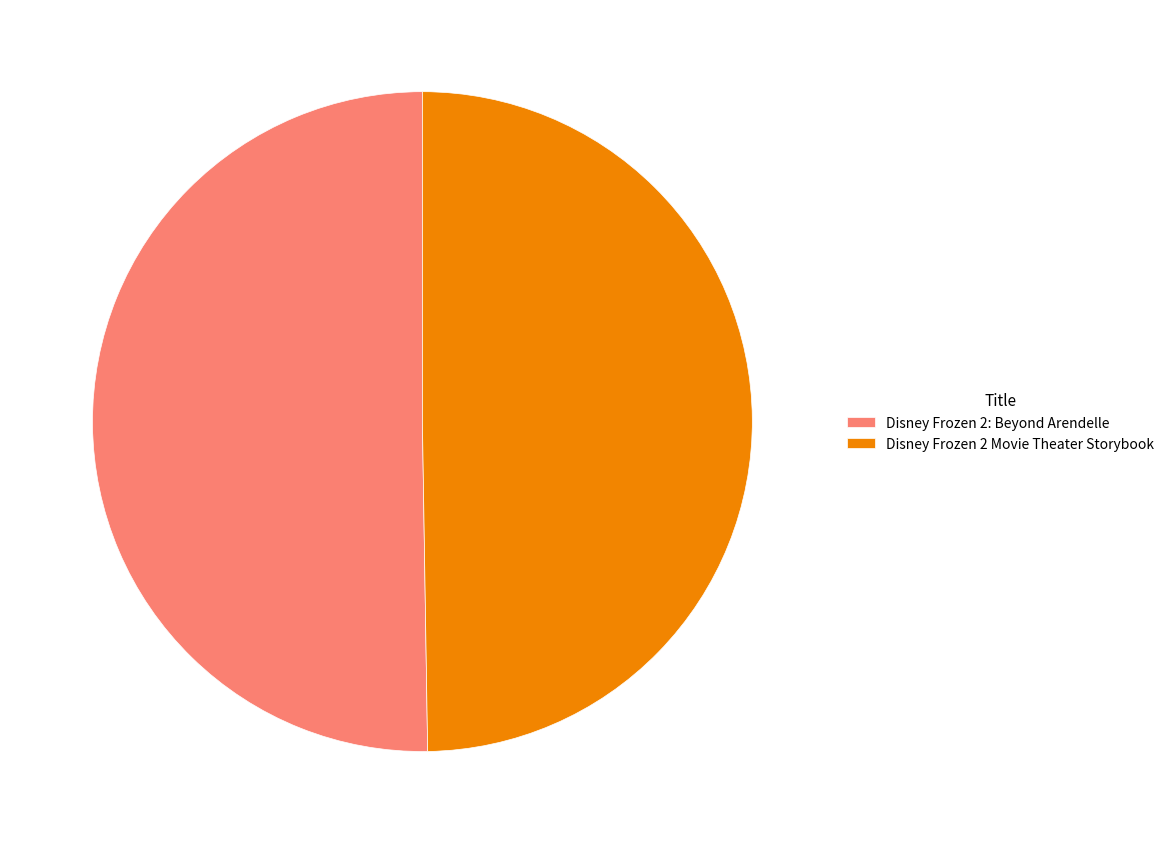

True or false: Disney Frozen 2: Beyond Arendelle accounts for 50% of the total.

True